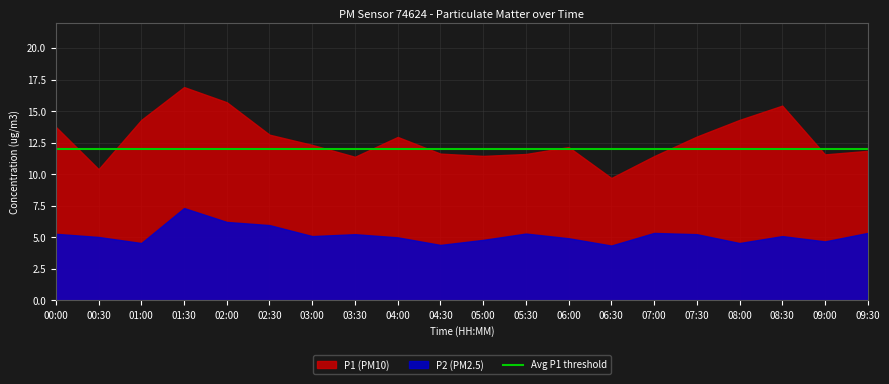

True or false: P1 has a value of 8.9 at 04:00.

False